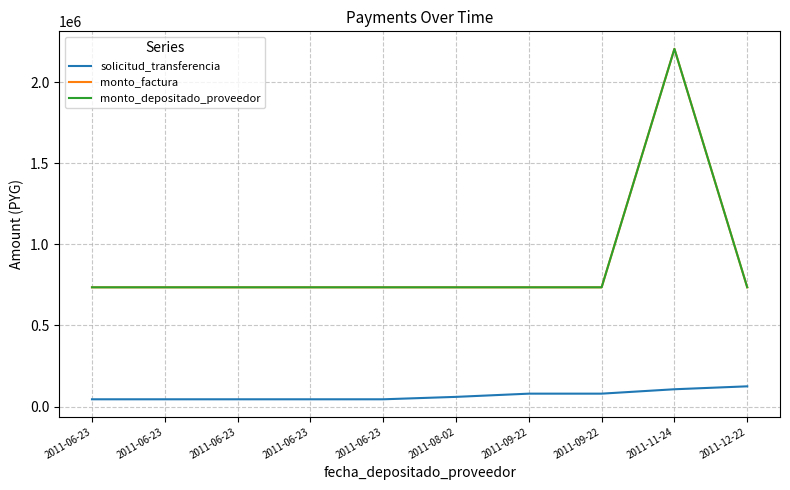

What is the approximate value of monto_factura at 2011-11-24, to the nearest 50?

2205000